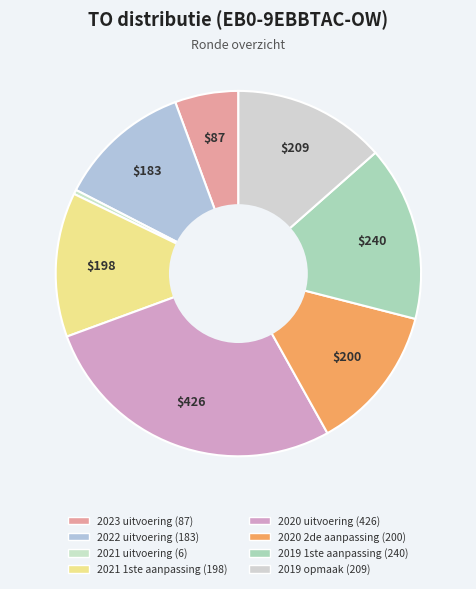

How many slices are in this pie chart?

8